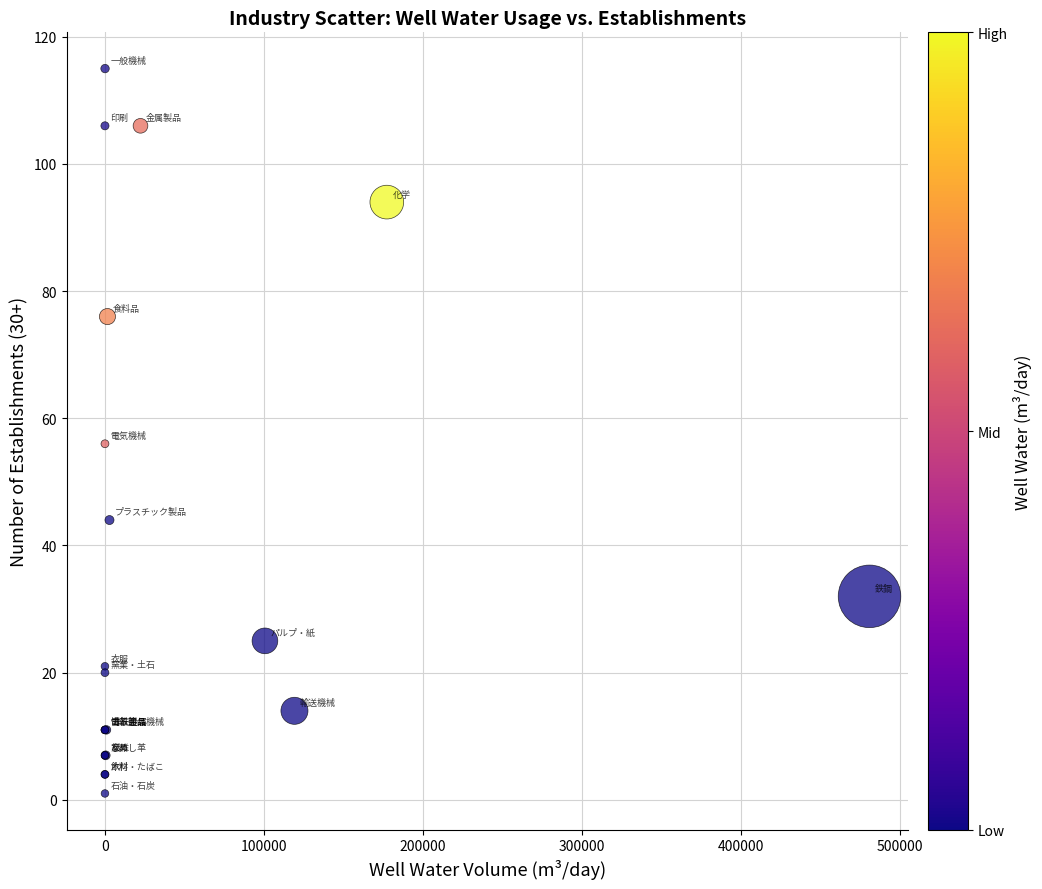

What Y value in the scatter plot is closest to 58?

56